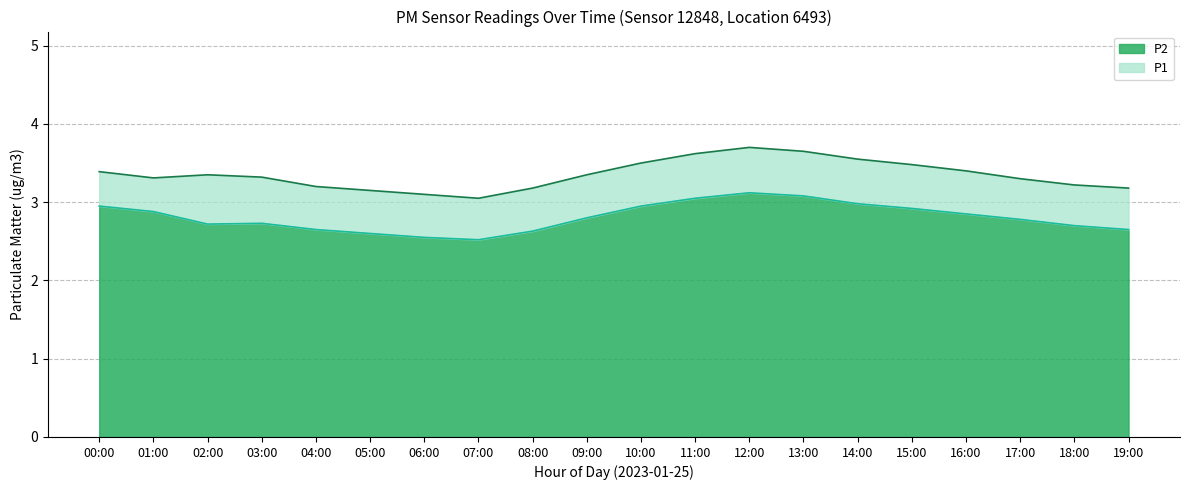

What is the maximum value for P1?

3.7